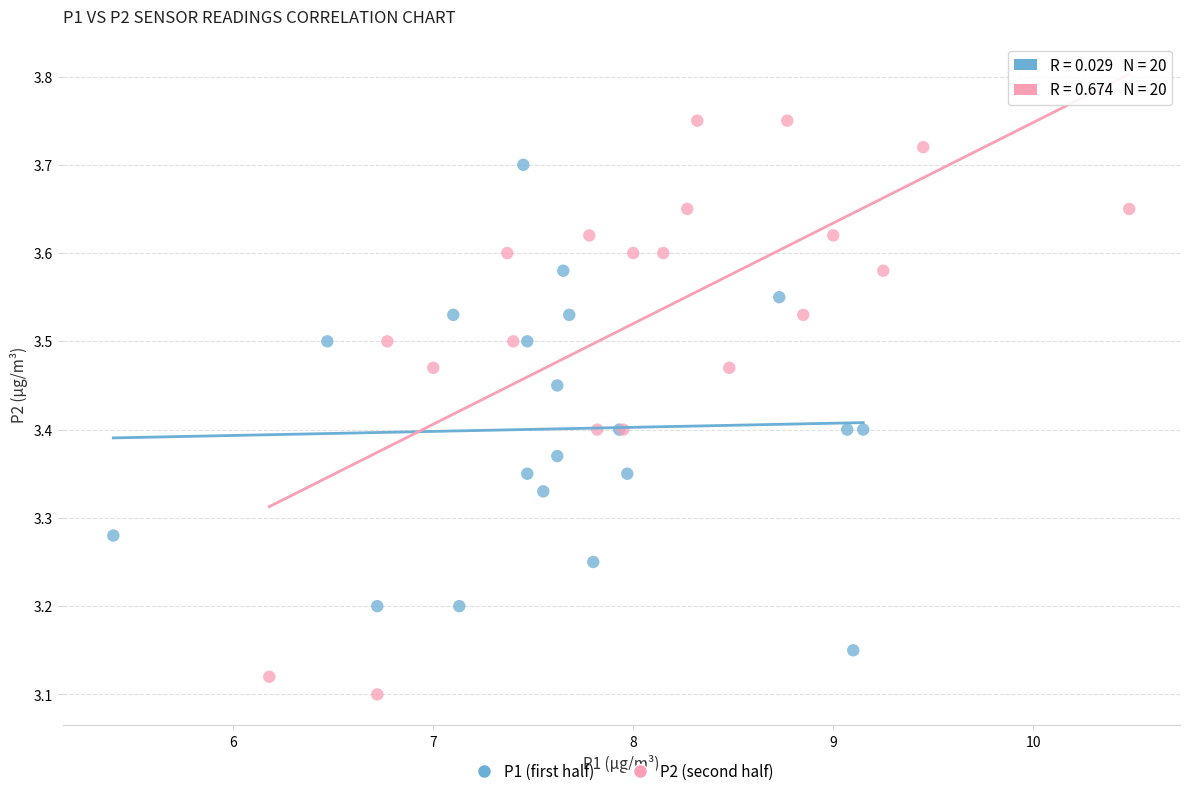

Which series reaches the maximum Y coordinate?

P2 (second half)